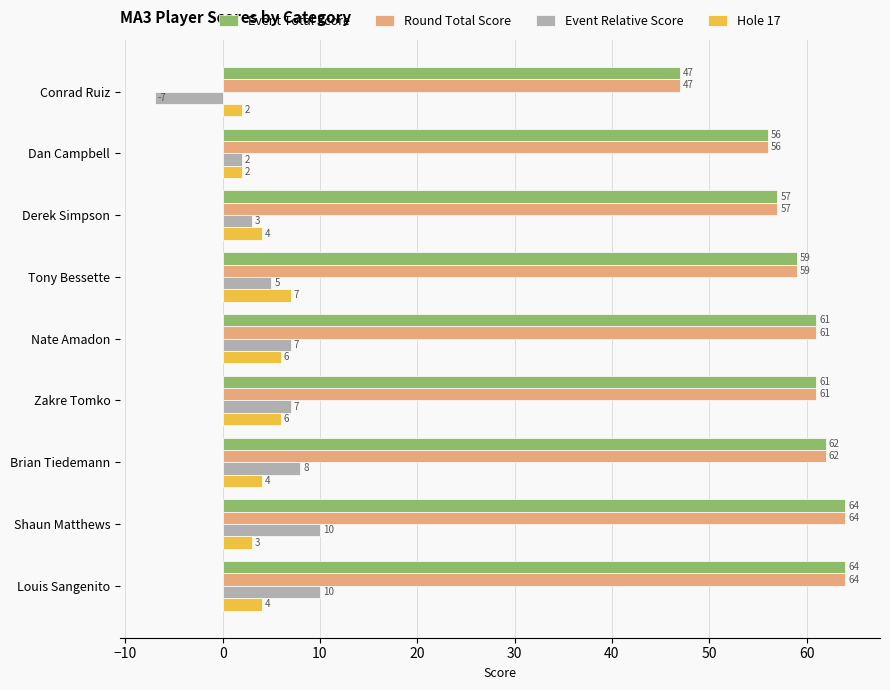

The Event Total Score series shows 33 at Nate Amadon. True or false?

False